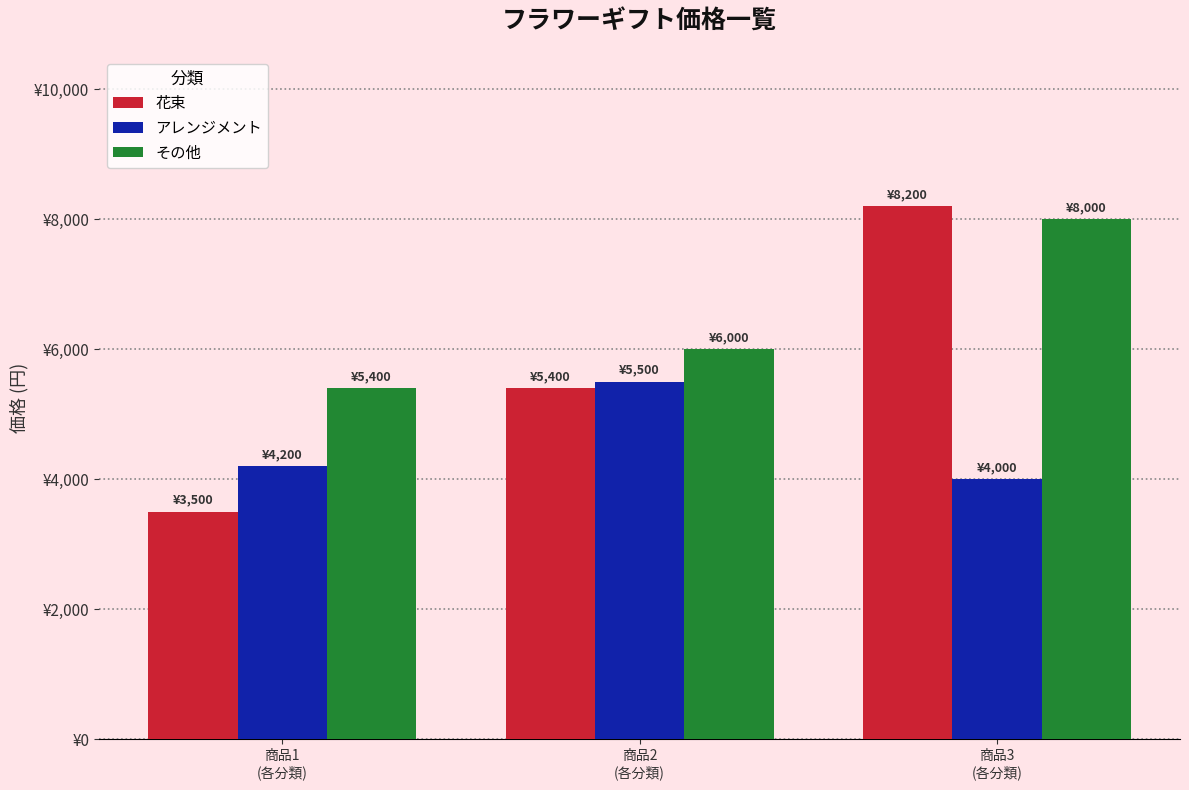

What are all the series names shown in the legend?

花束, アレンジメント, その他